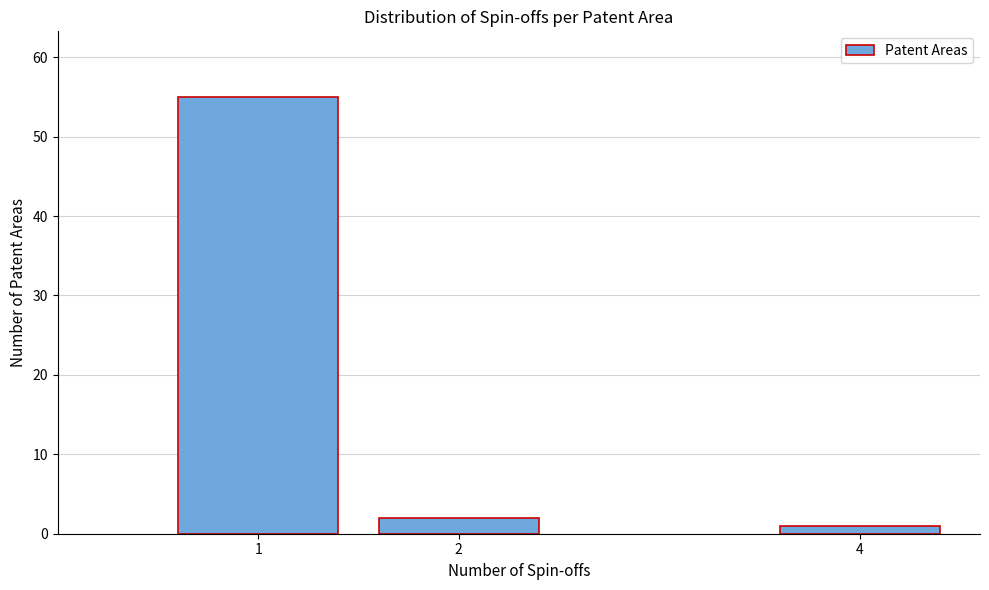

Reading left to right, what are all the values shown in this chart?

55	2	1